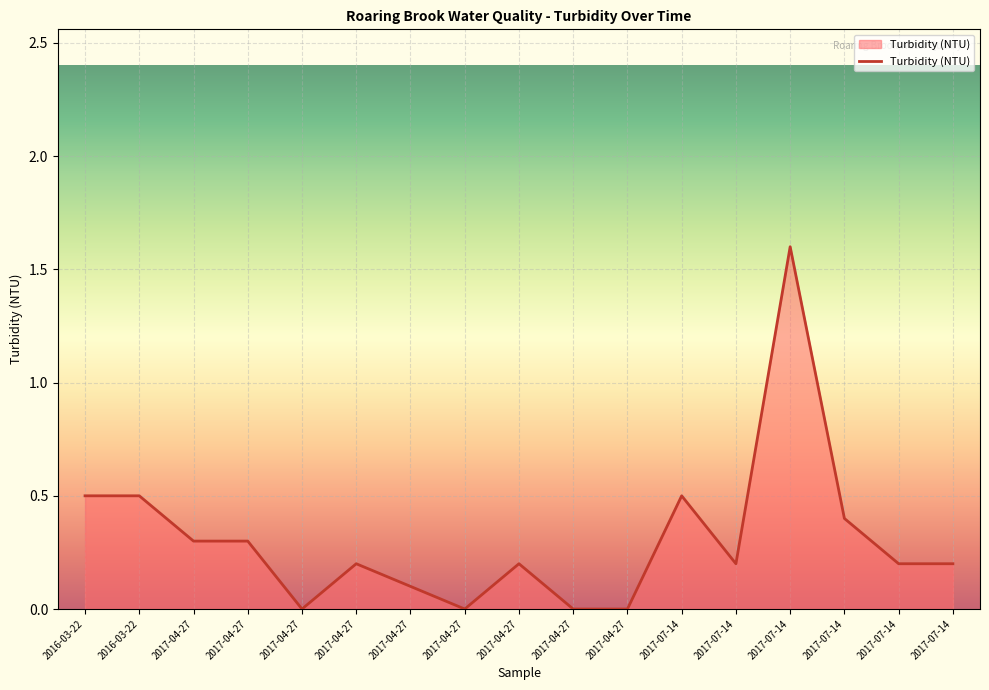

How many lines are shown in the chart?

1